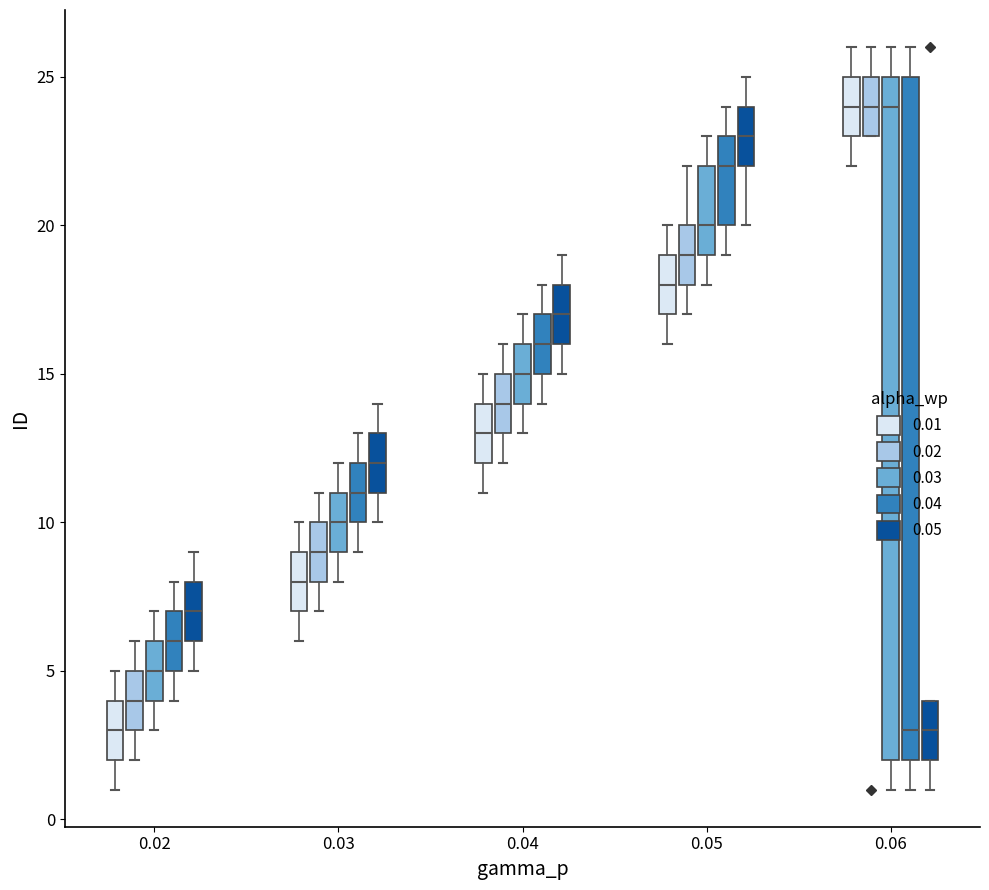

Where is the upper edge of the box for 0.02 (0.01) on the y-axis? The values are not printed on the chart, so give them approximately, as read against the axis.

4